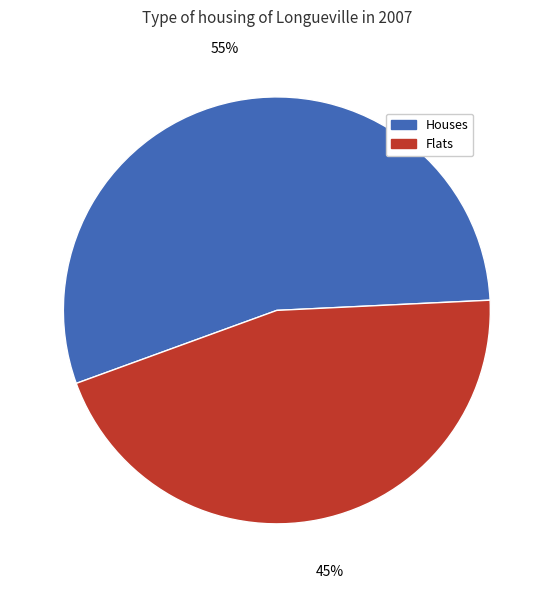

How many segments does this pie chart have?

2